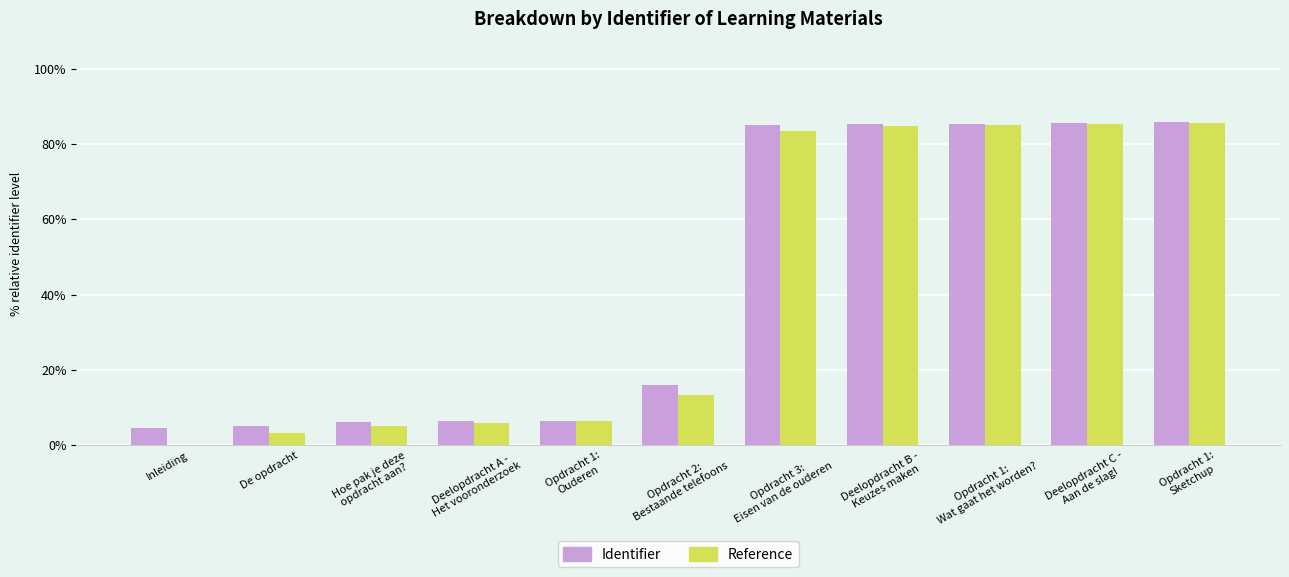

The Reference series shows -40.4 at Inleiding. True or false?

False